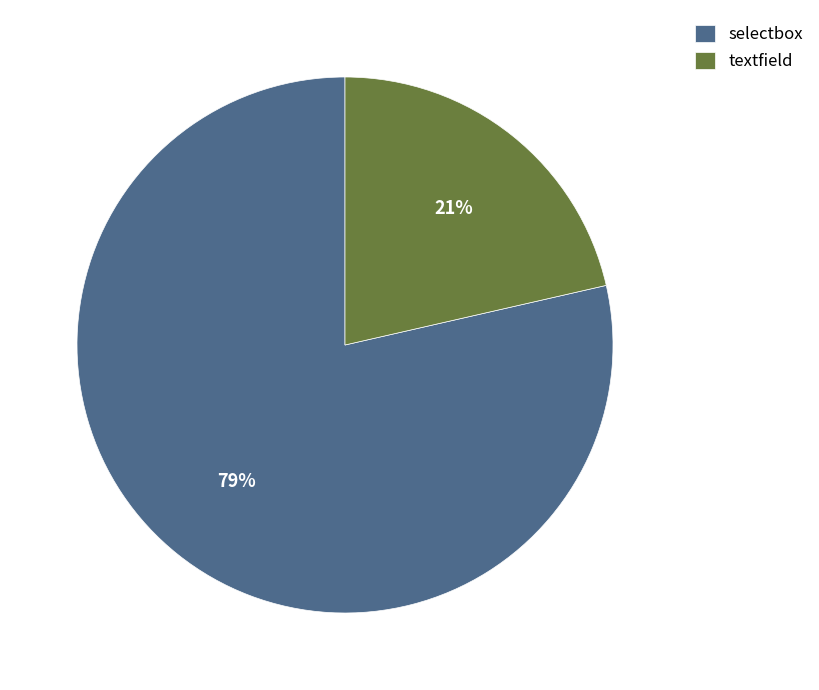

To the nearest percent, what is the average slice percentage?

50%